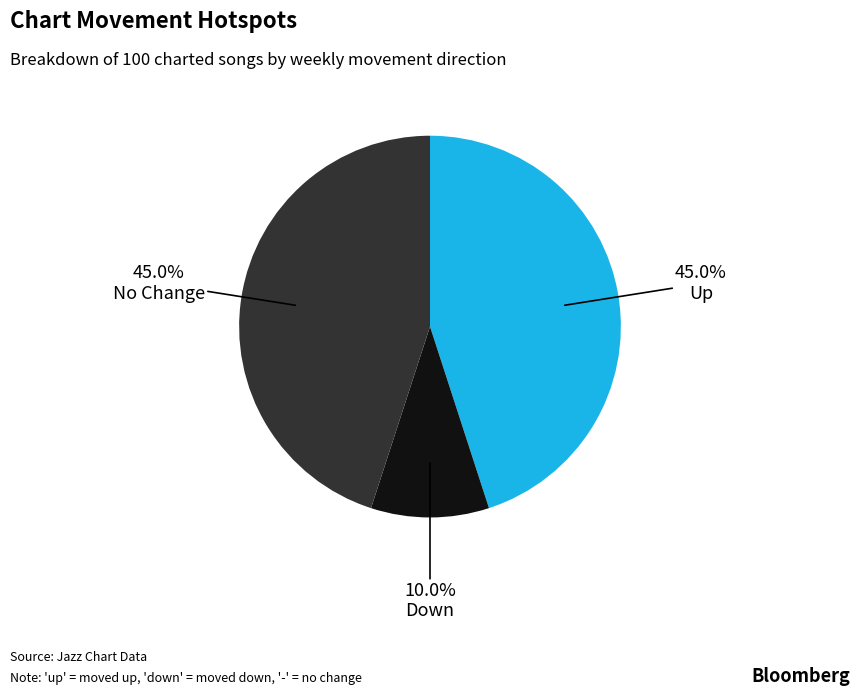

Does any single category account for the majority?

No